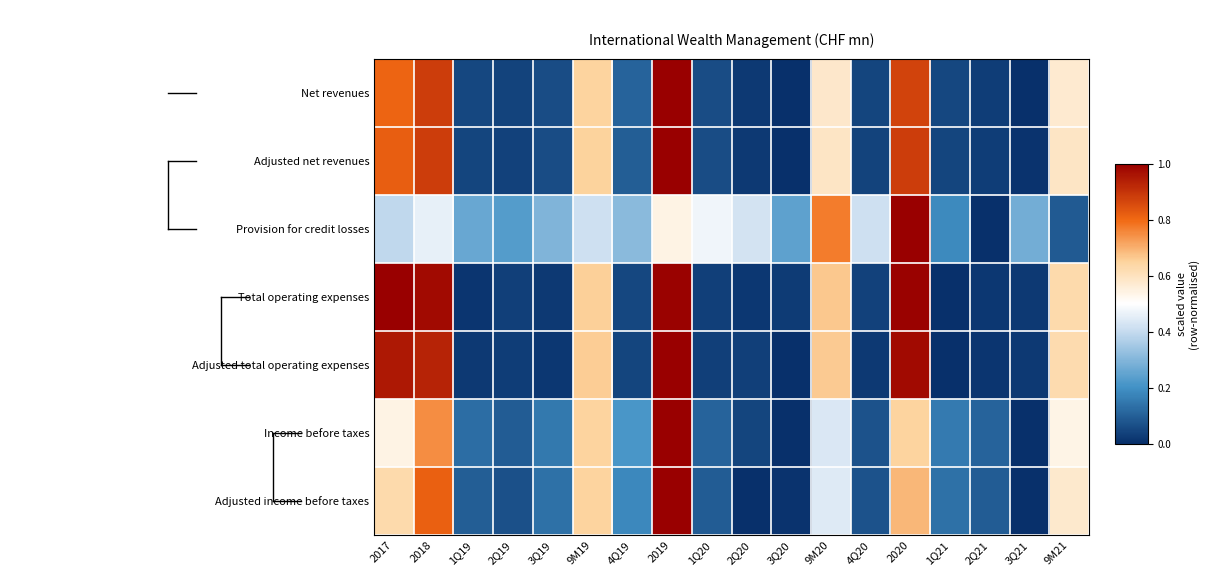

At which category is the sum across all series the highest?

2019